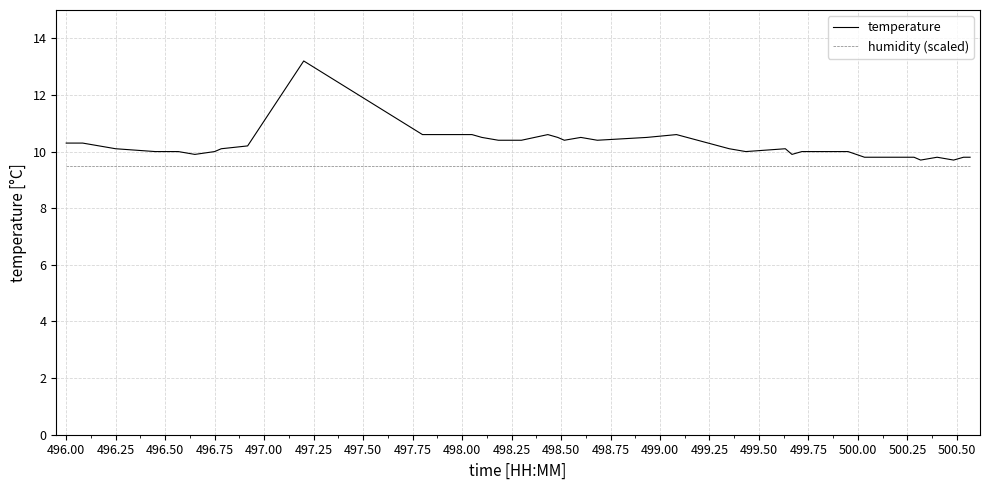

Which series has the largest range (max minus min)?

temperature